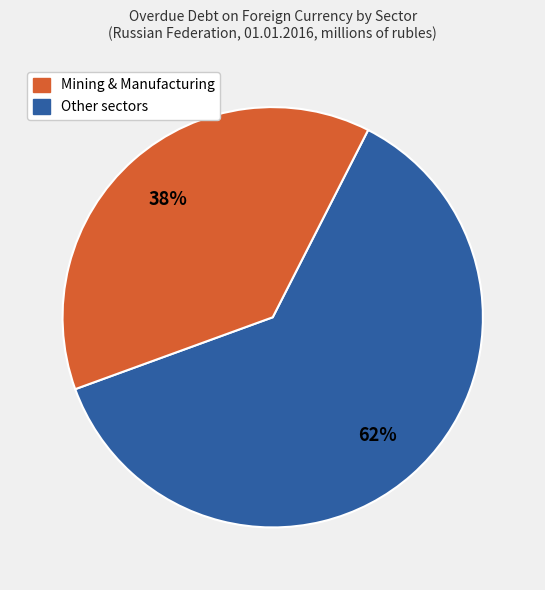

Is there any slice that represents more than half of the pie?

Yes